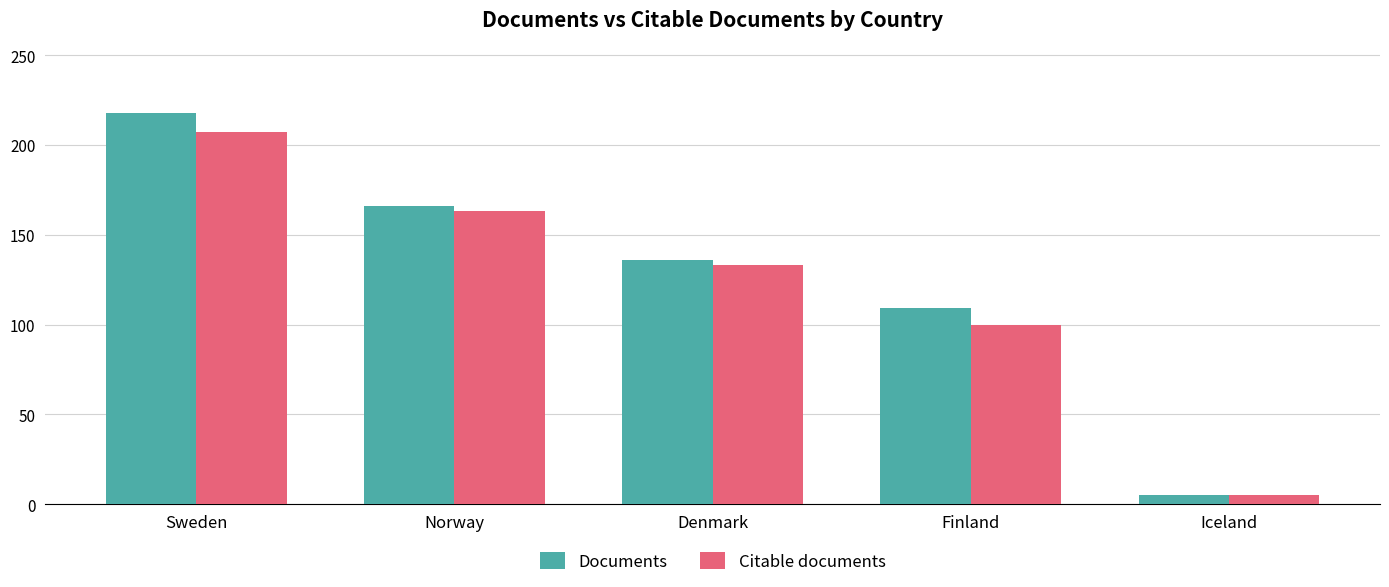

The value of Documents at Finland is 162. True or false?

False